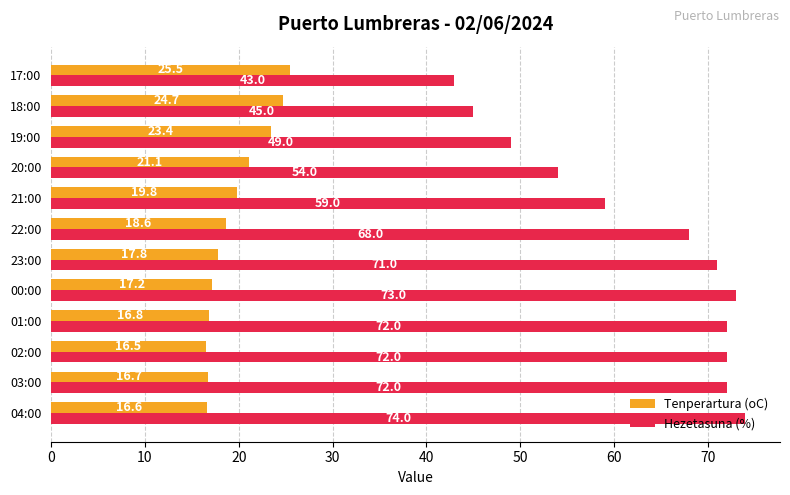

At how many categories does at least one series exceed 44?

11